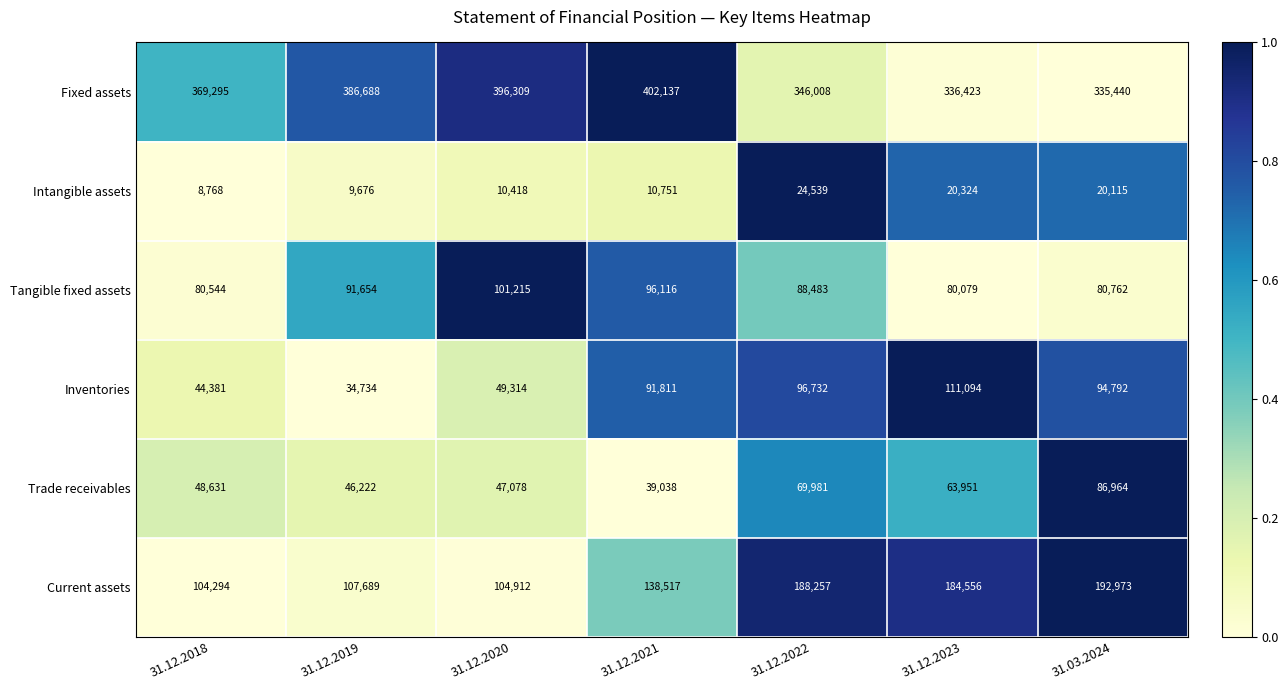

Where is Trade receivables nearest to the value 63001?

31.12.2023